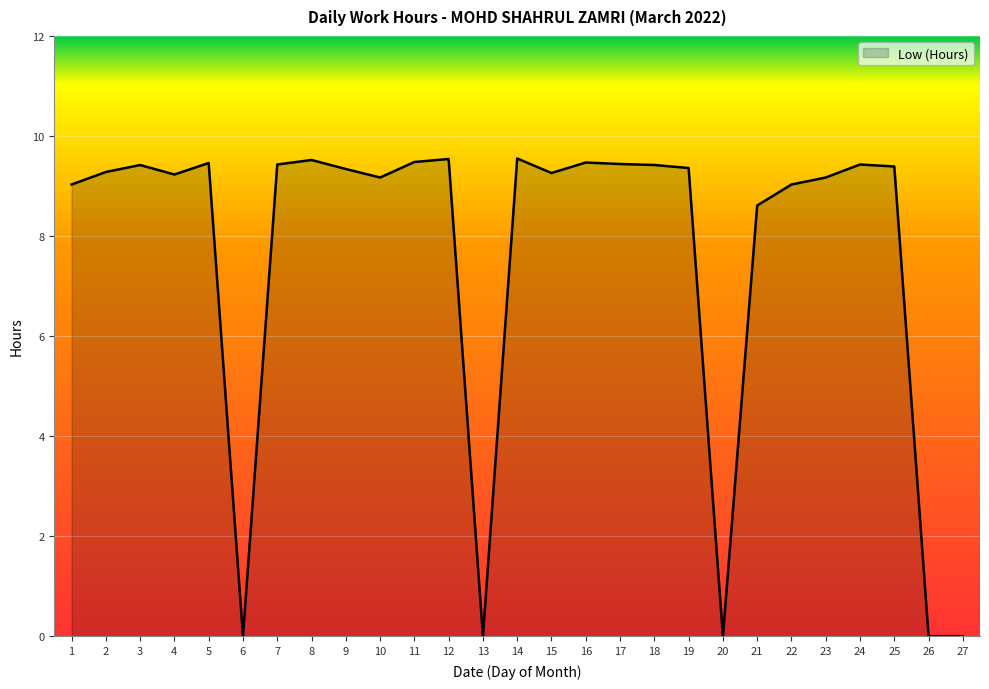

The value at 12 is 15.1. True or false?

False